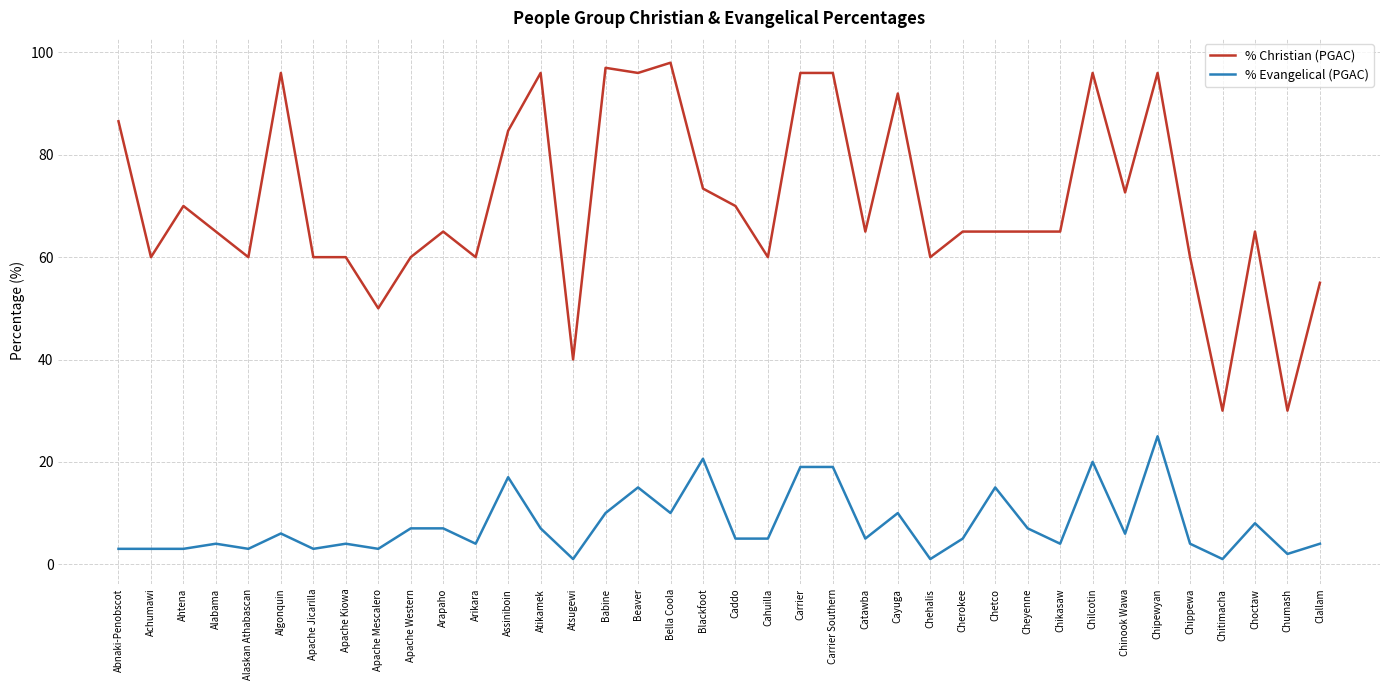

At Apache Kiowa, list the series in order from largest to smallest.

% Christian (PGAC), % Evangelical (PGAC)